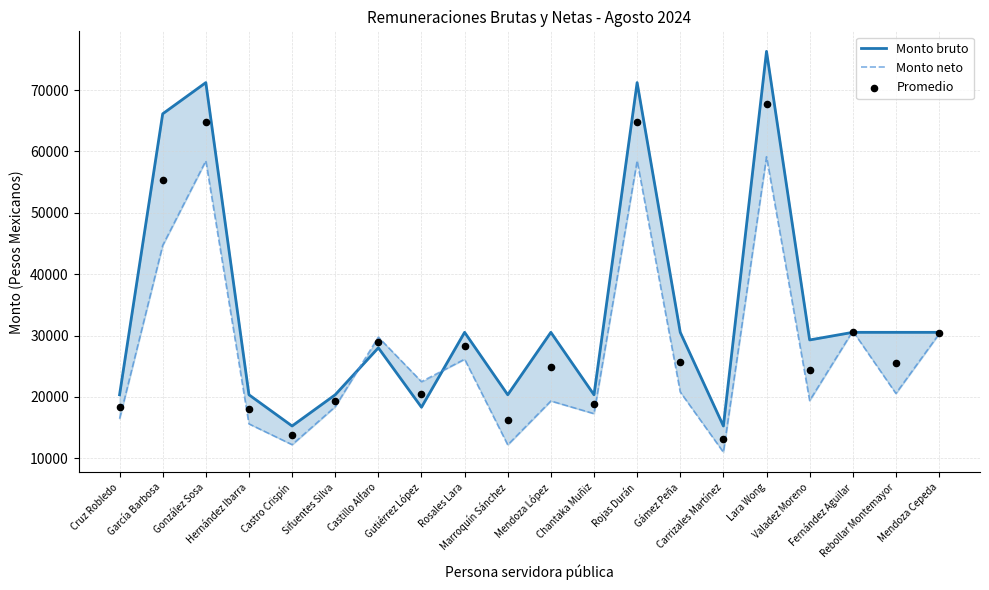

Which series has the largest total across all categories?

Monto bruto